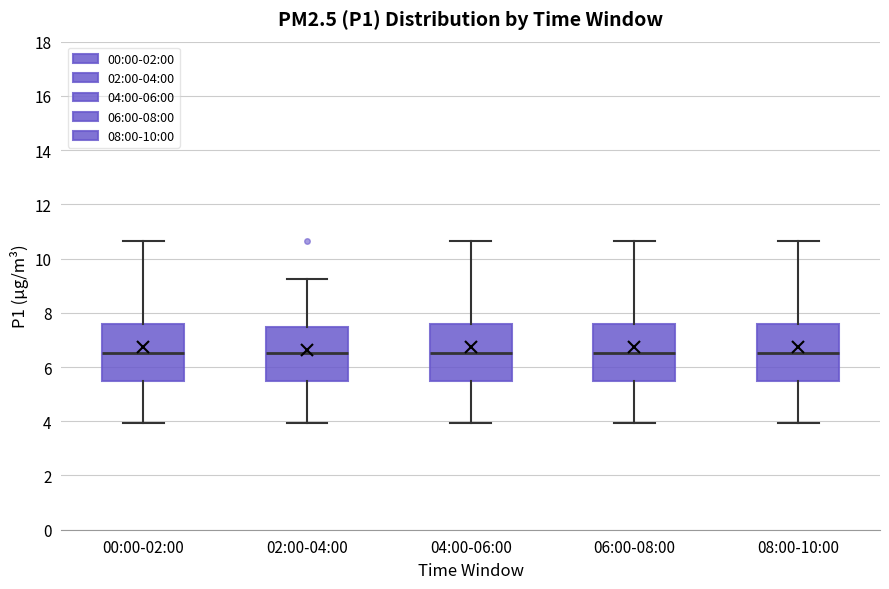

Reading left to right, read every box against the y-axis: the position of its median line, the range the box covers, and the ends of its whiskers. The values are not printed on the chart, so give them approximately, as read against the axis.

00:00-02:00: median 6.6, box 5.4 to 7.6, whiskers 4.0 to 10.6
02:00-04:00: median 6.6, box 5.4 to 7.4, whiskers 4.0 to 9.2
04:00-06:00: median 6.6, box 5.4 to 7.6, whiskers 4.0 to 10.6
06:00-08:00: median 6.6, box 5.4 to 7.6, whiskers 4.0 to 10.6
08:00-10:00: median 6.6, box 5.4 to 7.6, whiskers 4.0 to 10.6